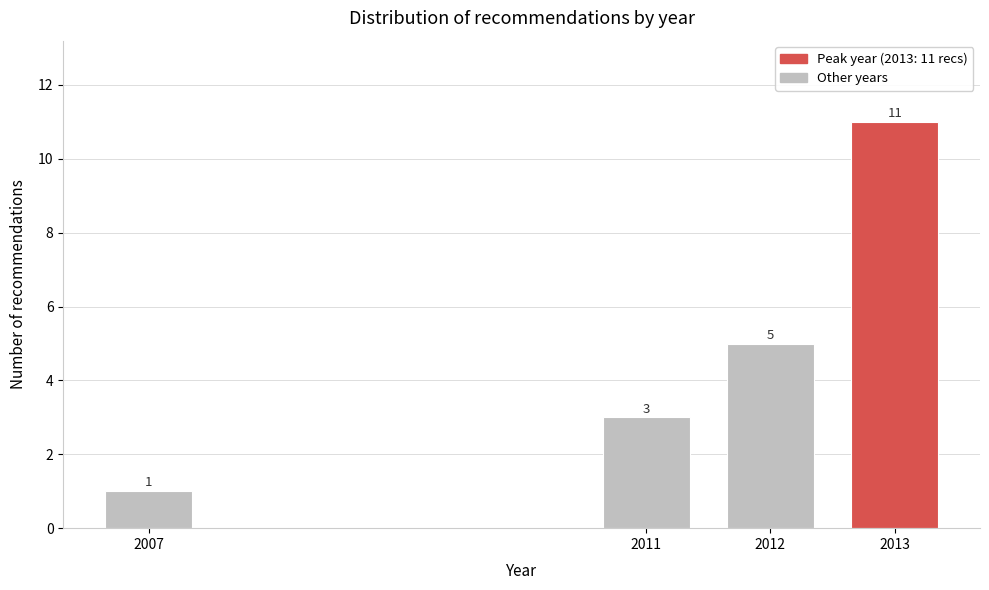

Reading right to left, what are all the values shown in this chart?

2013=11	2012=5	2011=3	2007=1